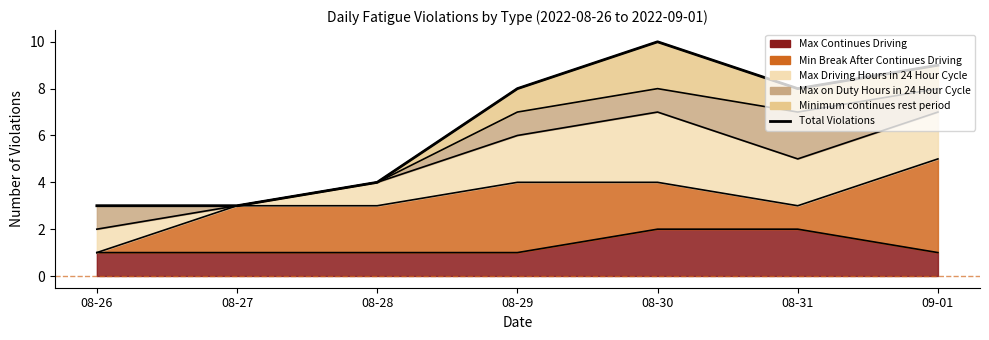

List the labels in order of value, largest first.

08-30, 09-01, 08-29, 08-31, 08-28, 08-26, 08-27